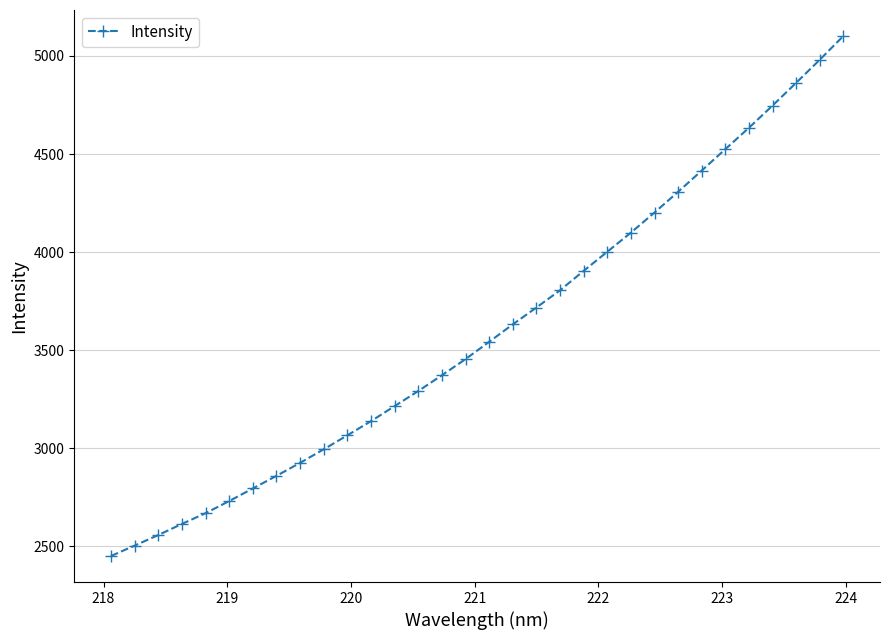

What is the sum of all values?

115128.6